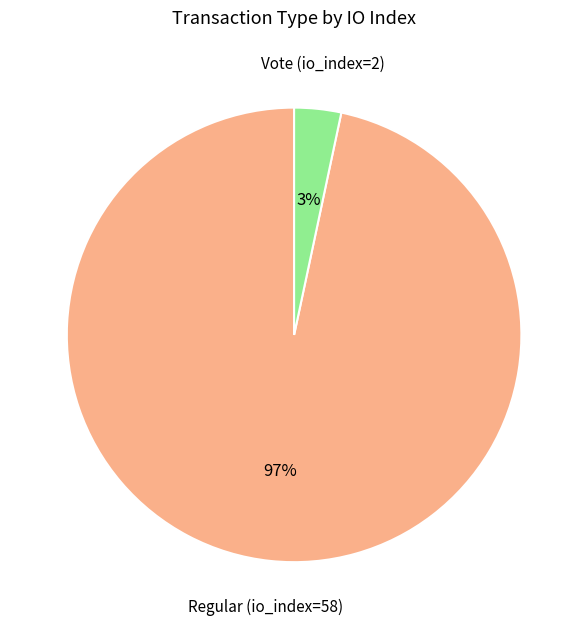

Which category accounts for the majority?

Regular (io_index=58)